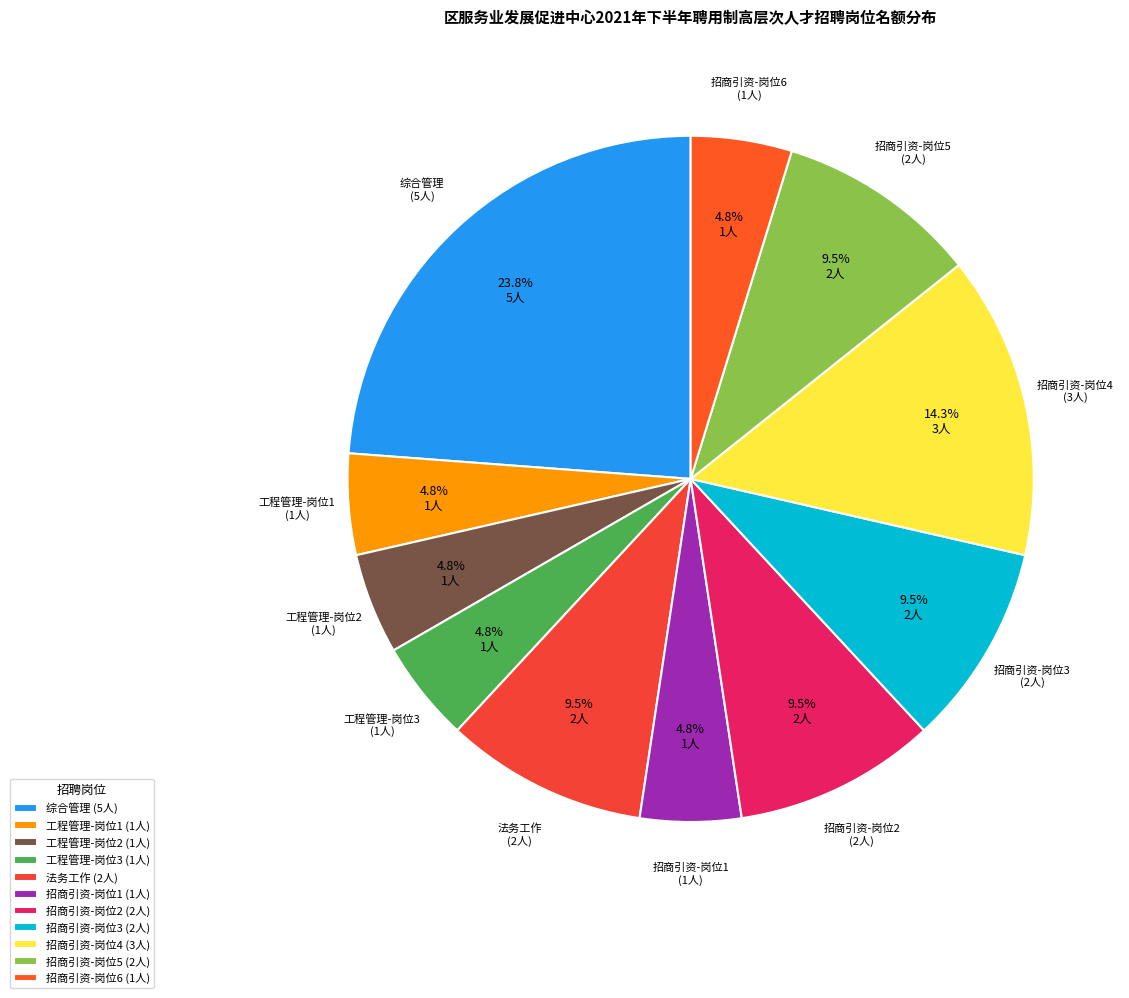

What percentage do 综合管理 and 招商引资-岗位3 together represent?

33.3%